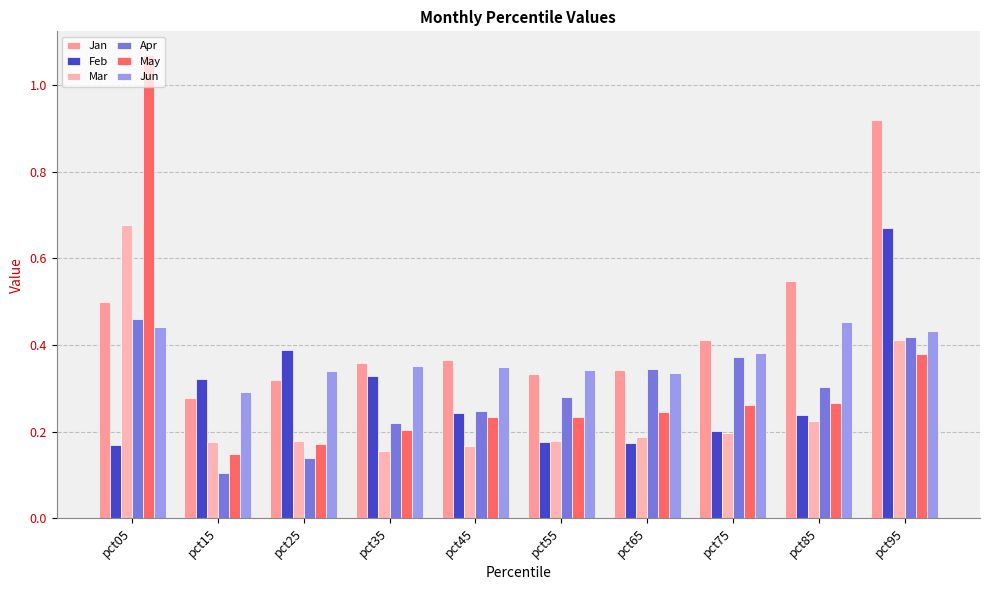

Reading left to right, extract all data points from this chart.

Jan: 0.5	0.3	0.3	0.4	0.4	0.3	0.3	0.4	0.5	0.9
Feb: 0.2	0.3	0.4	0.3	0.2	0.2	0.2	0.2	0.2	0.7
Mar: 0.7	0.2	0.2	0.2	0.2	0.2	0.2	0.2	0.2	0.4
Apr: 0.5	0.1	0.1	0.2	0.2	0.3	0.3	0.4	0.3	0.4
May: 1.1	0.1	0.2	0.2	0.2	0.2	0.2	0.3	0.3	0.4
Jun: 0.4	0.3	0.3	0.4	0.3	0.3	0.3	0.4	0.5	0.4